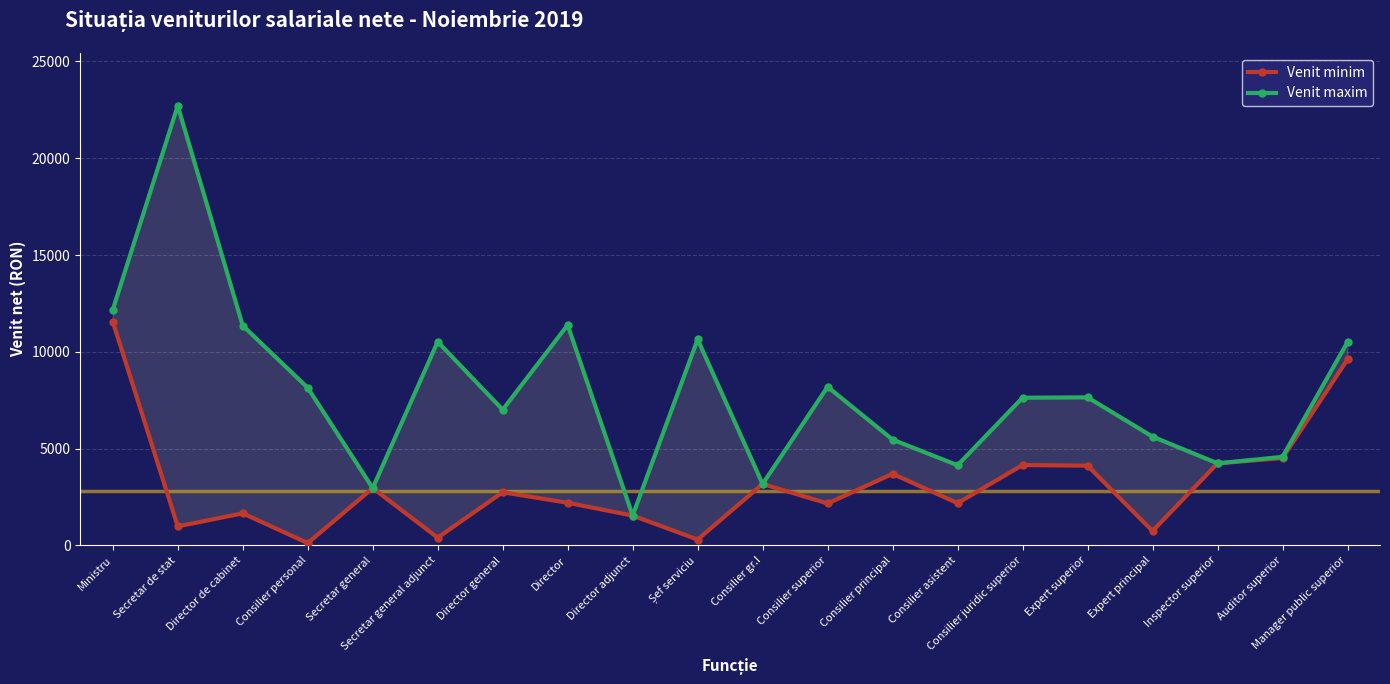

True or false: Venit minim and Venit maxim intersect in this chart.

False